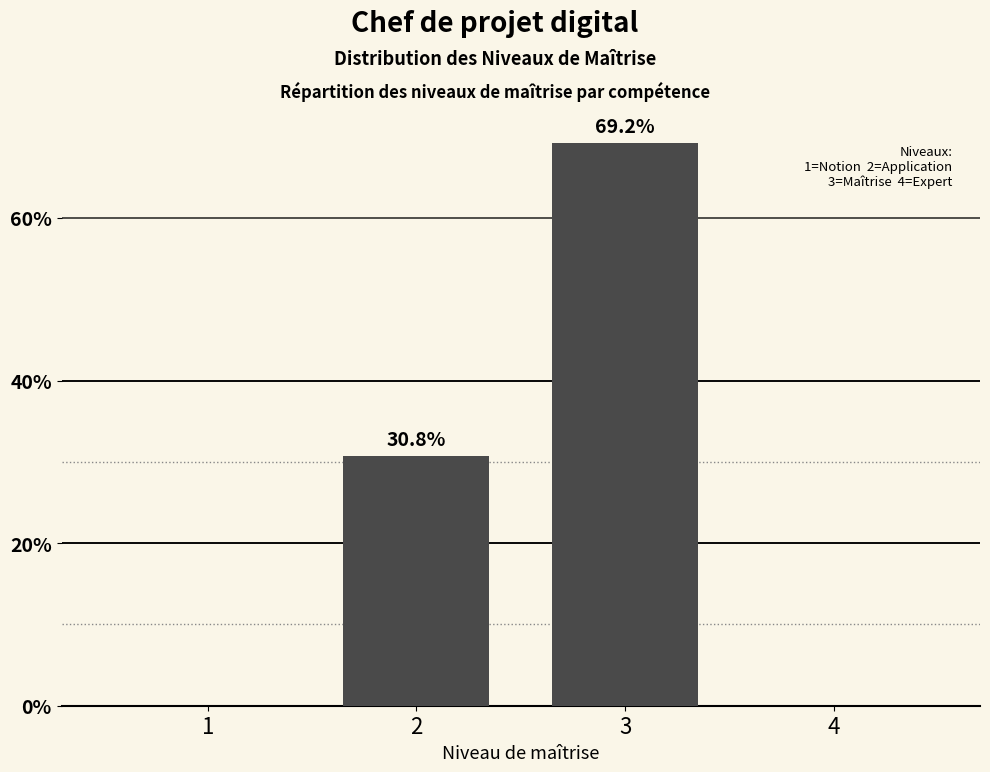

Reading left to right, extract all data points from this chart.

1=0.0	2=30.8	3=69.2	4=0.0